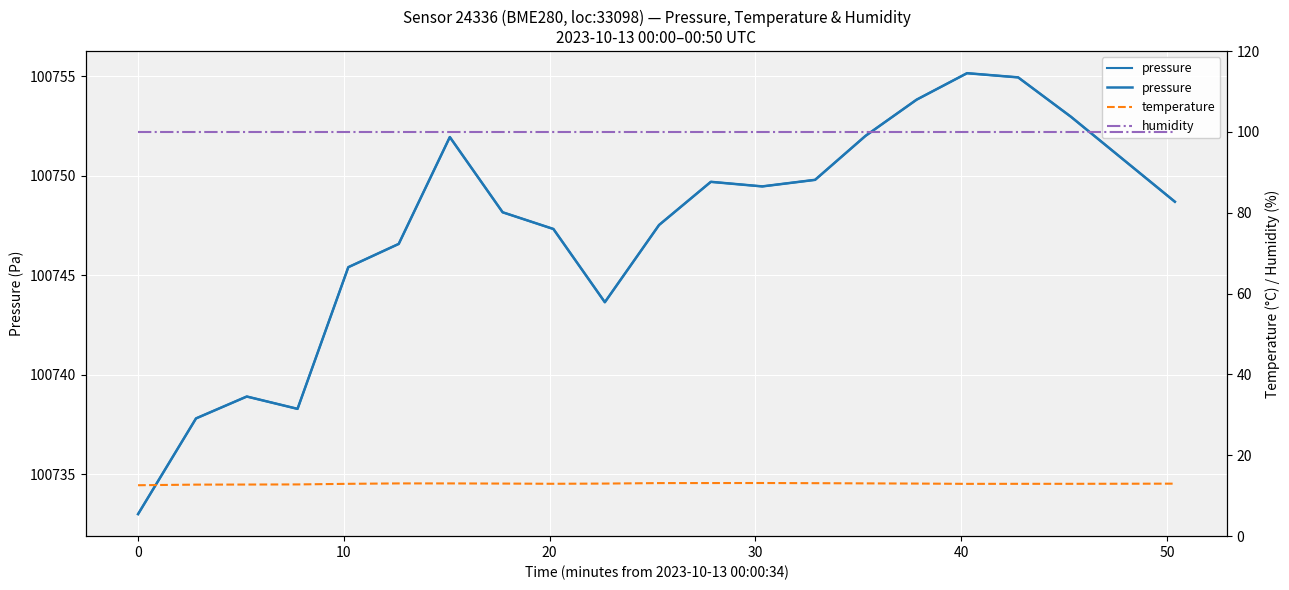

What is the sum of all humidity values?

2000.0